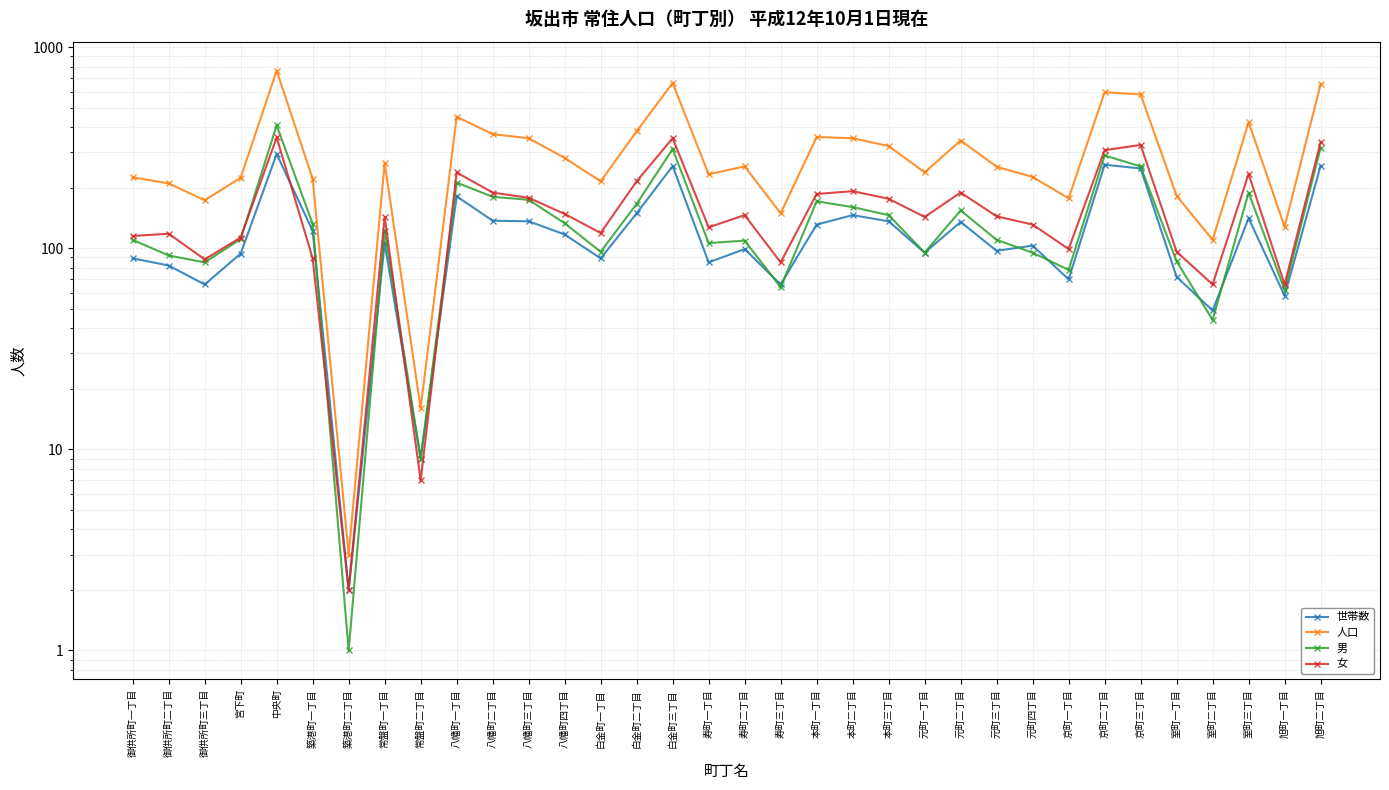

Is the value of 女 at 旭町一丁目 greater than the value of 男 at 京町一丁目?

No